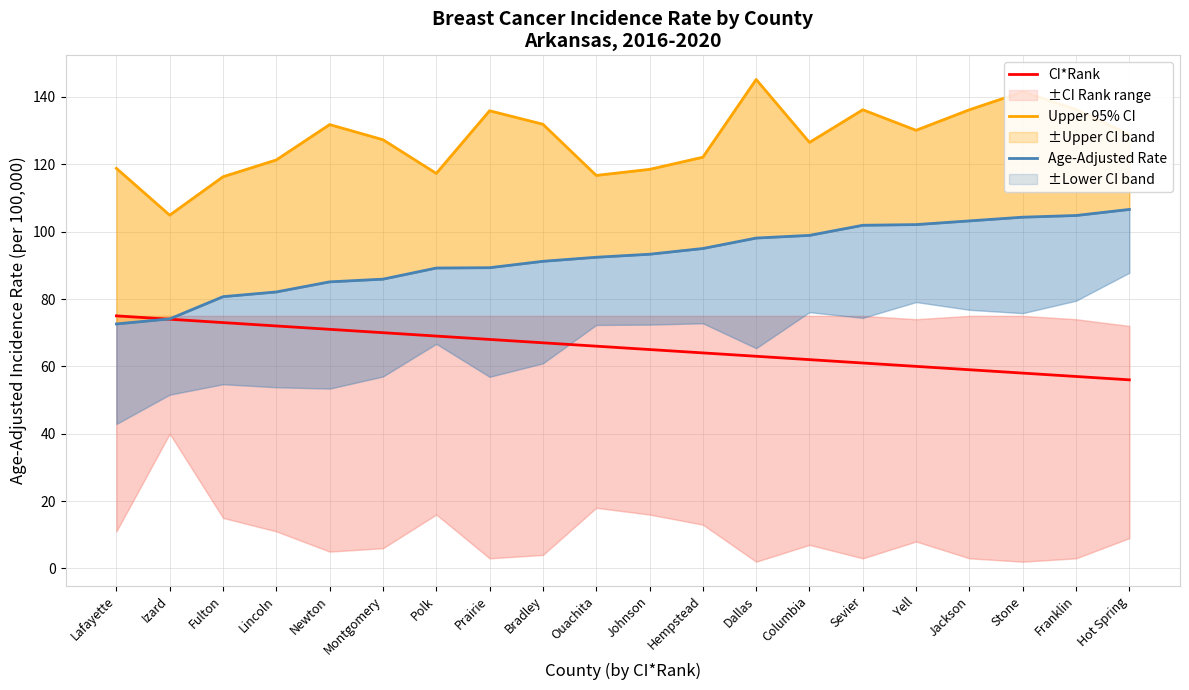

What is the value of the Upper 95% CI point at the 14th from the left?

126.5